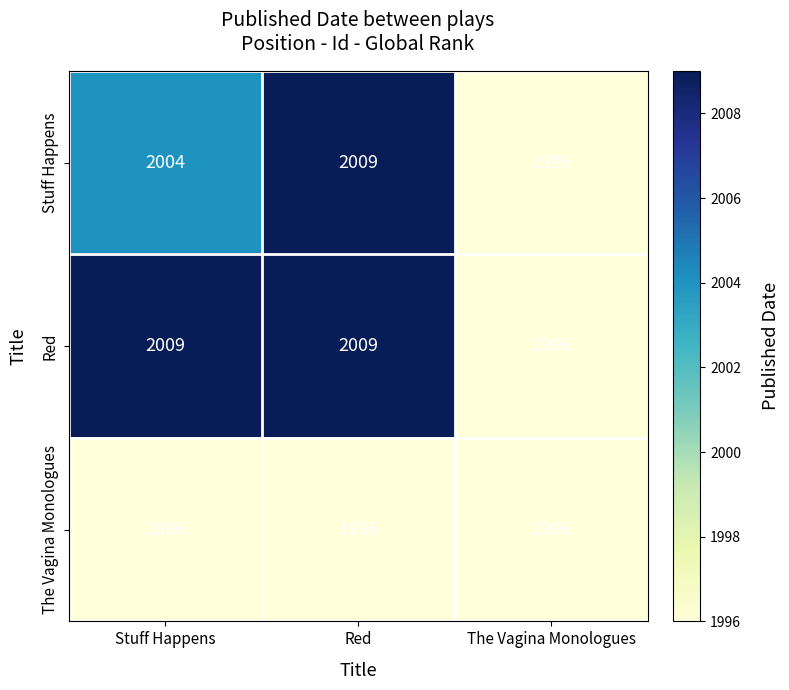

How many categories are shown in the chart?

3